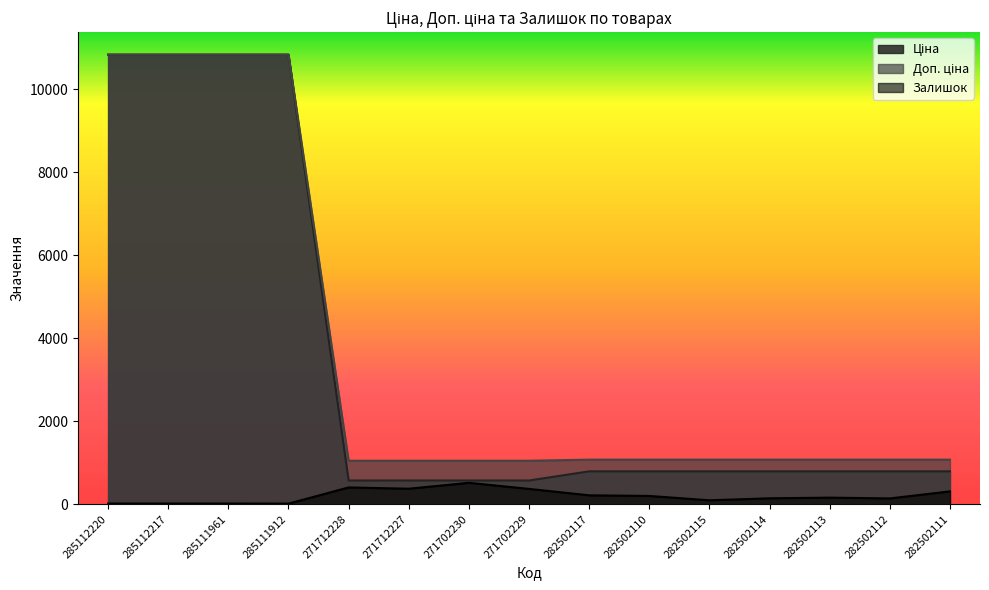

What is the sum of the Доп. ціна values at 271702230 and 282502114?

2122.7